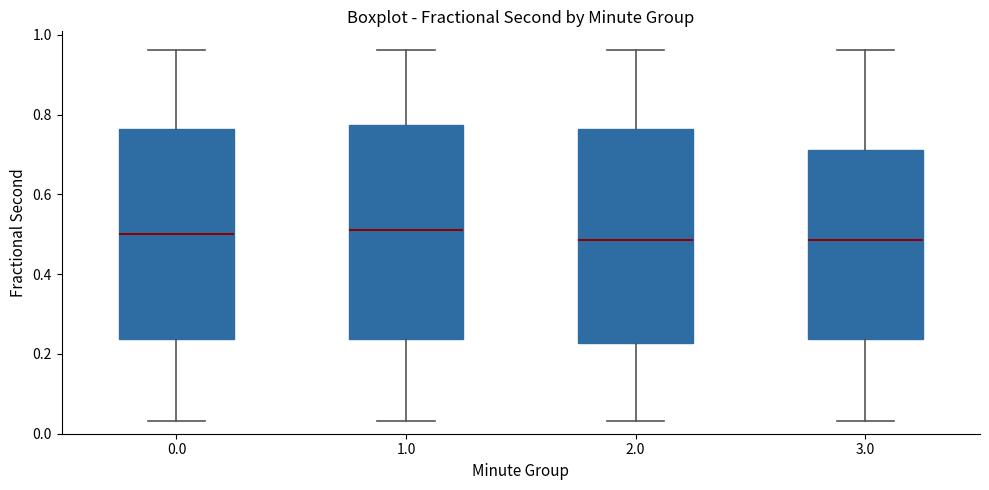

Where does the lower whisker of the box at x = 0.0 end on the y-axis? The values are not printed on the chart, so give them approximately, as read against the axis.

0.04